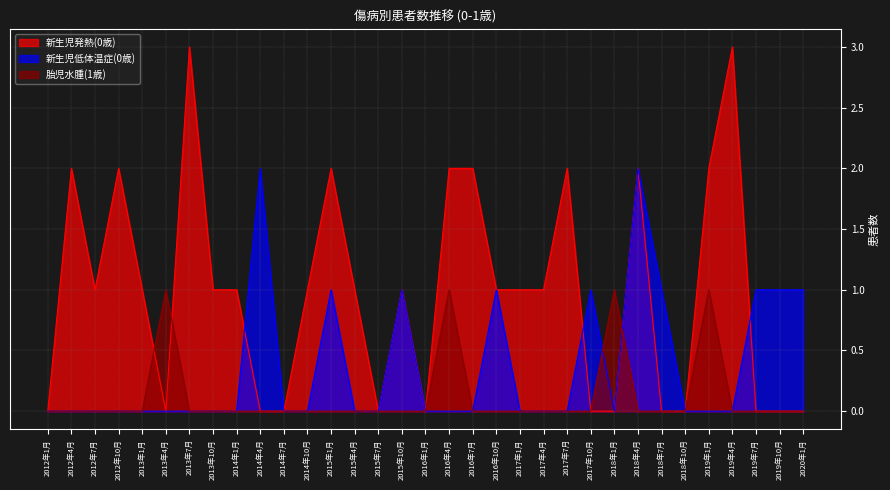

True or false: 新生児低体温症(0歳) has a value of 1 at 2018年7月.

True